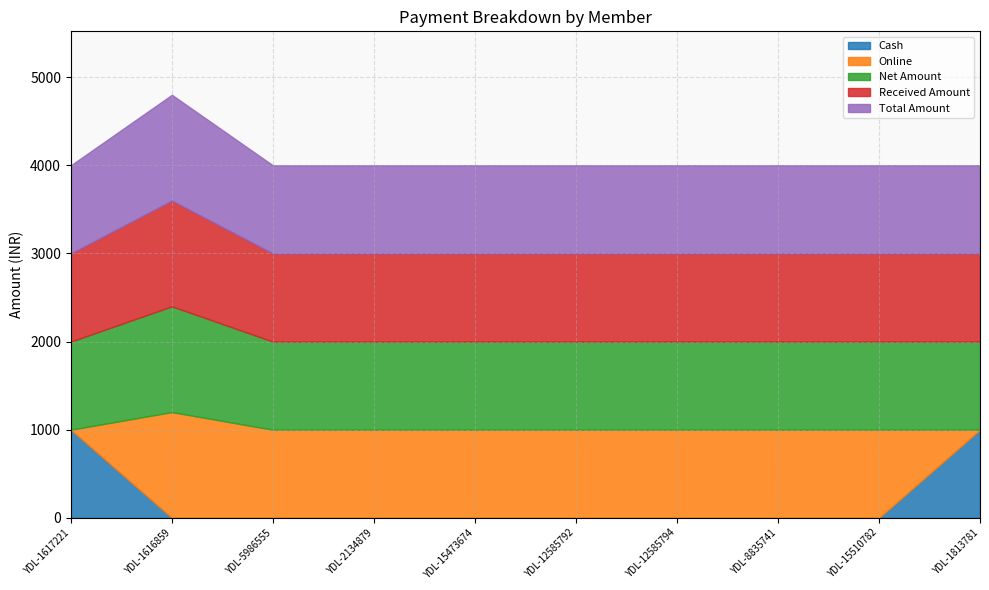

The Net Amount series shows 1000 at YDL-15473674. True or false?

True